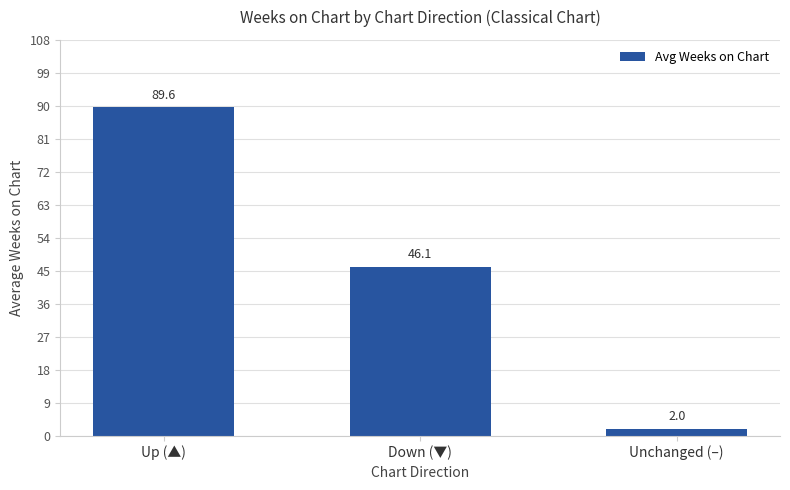

The value at Unchanged (–) is 2.0. True or false?

True